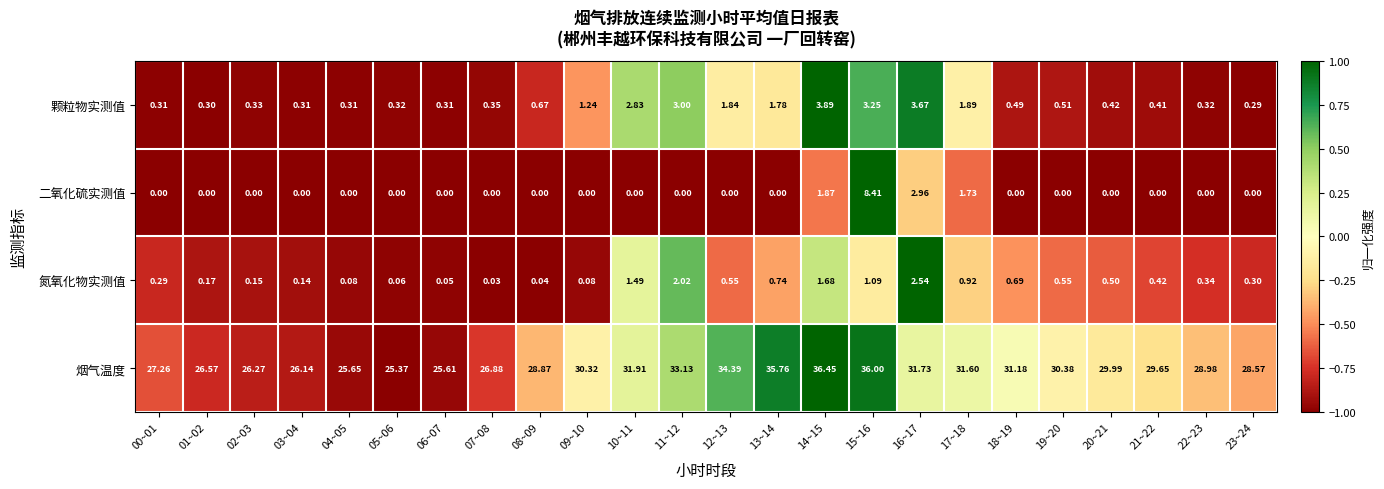

At 07~08, list the series in order from smallest to largest.

二氧化硫实测值, 氮氧化物实测值, 颗粒物实测值, 烟气温度